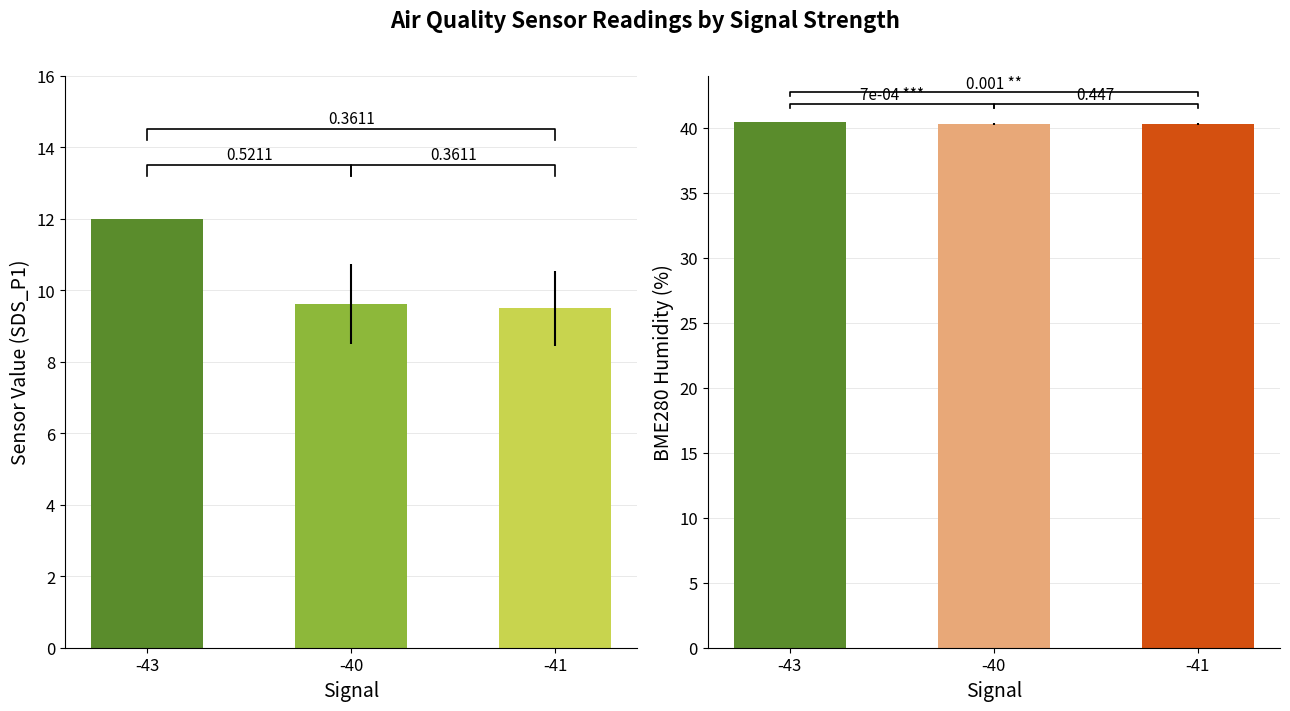

Between -43 and -40, which is larger?

-43